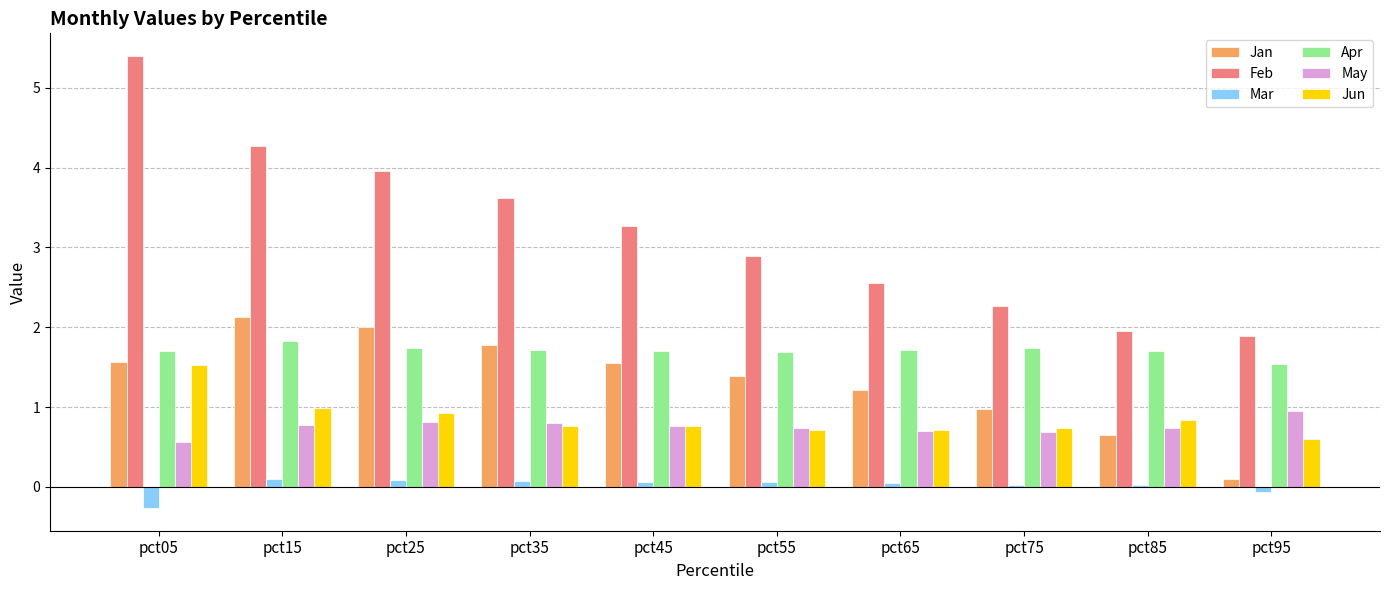

True or false: Mar has a value of -0.1 at pct95.

True